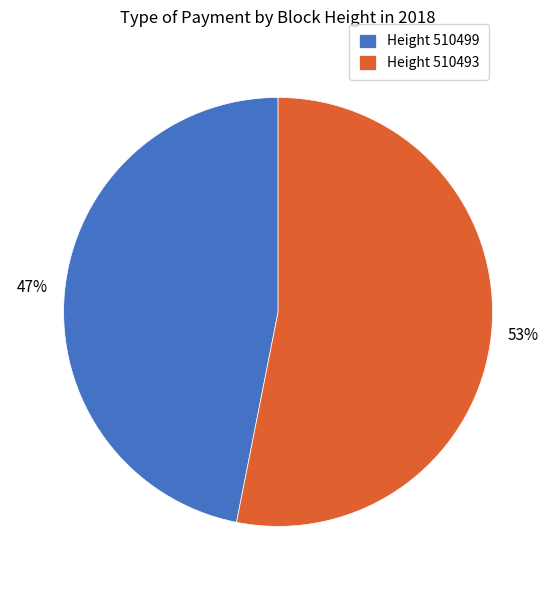

Does any single category account for the majority?

Yes